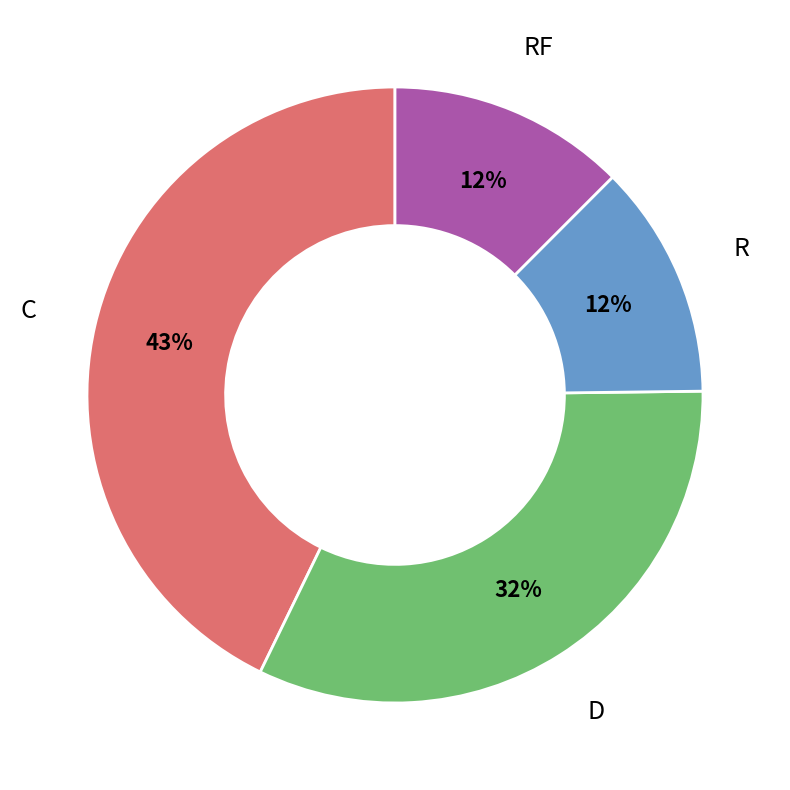

To the nearest percent, what is the average slice percentage?

25%